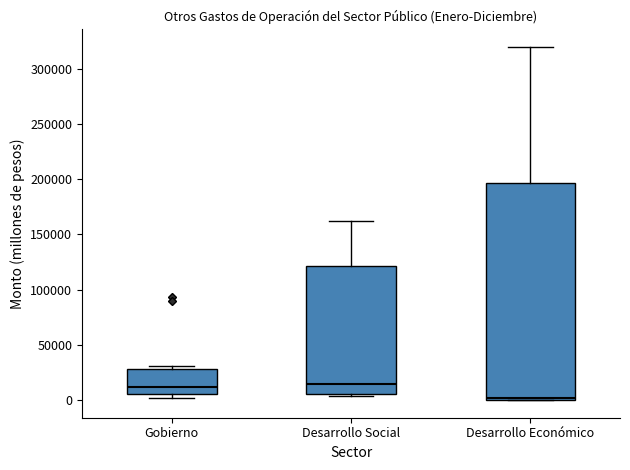

Comparing the boxes themselves (not the whiskers), which one is the tallest?

Desarrollo Económico